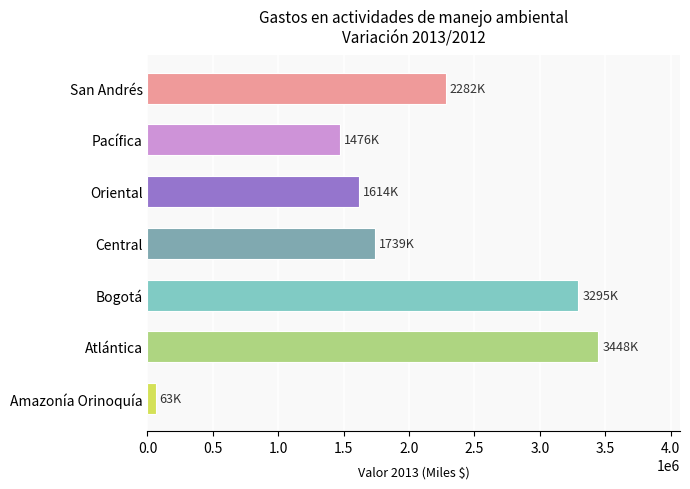

Where is the data nearest to the value 1755460?

Central